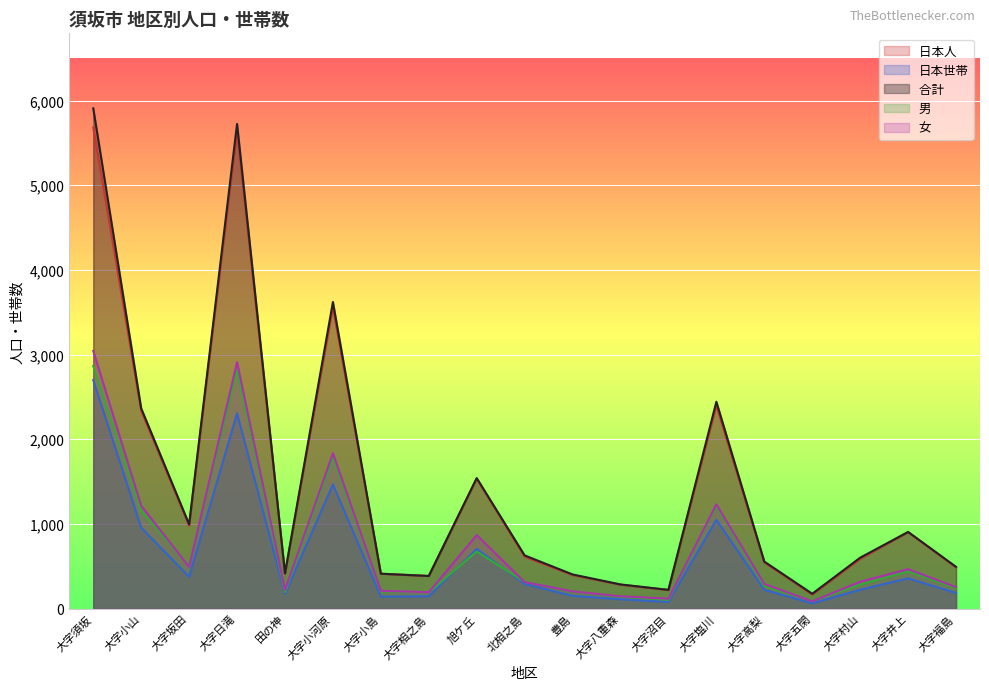

Reading left to right, transcribe all the data shown in this chart.

日本人　: 大字須坂=5683	大字小山=2338	大字坂田=980	大字日滝=5644	田の神=413	大字小河原=3559	大字小島=411	大字相之島=385	旭ケ丘=1534	北相之島=613	豊島=396	大字八重森=282	大字沼目=219	大字塩川=2398	大字高梨=545	大字五閑=166	大字村山=586	大字井上=903	大字福島=486
日本世帯: 大字須坂=2699	大字小山=955	大字坂田=375	大字日滝=2305	田の神=173	大字小河原=1466	大字小島=141	大字相之島=145	旭ケ丘=704	北相之島=291	豊島=150	大字八重森=110	大字沼目=78	大字塩川=1048	大字高梨=221	大字五閑=62	大字村山=223	大字井上=357	大字福島=184
合計　　: 大字須坂=5908	大字小山=2365	大字坂田=995	大字日滝=5724	田の神=416	大字小河原=3621	大字小島=412	大字相之島=385	旭ケ丘=1541	北相之島=628	豊島=403	大字八重森=285	大字沼目=221	大字塩川=2443	大字高梨=555	大字五閑=175	大字村山=601	大字井上=905	大字福島=493
男　　　: 大字須坂=2865	大字小山=1150	大字坂田=503	大字日滝=2814	田の神=196	大字小河原=1787	大字小島=202	大字相之島=192	旭ケ丘=673	北相之島=315	豊島=200	大字八重森=140	大字沼目=104	大字塩川=1212	大字高梨=265	大字五閑=89	大字村山=284	大字井上=439	大字福島=240
女　　　: 大字須坂=3043	大字小山=1215	大字坂田=492	大字日滝=2910	田の神=220	大字小河原=1834	大字小島=210	大字相之島=193	旭ケ丘=868	北相之島=313	豊島=203	大字八重森=145	大字沼目=117	大字塩川=1231	大字高梨=290	大字五閑=86	大字村山=317	大字井上=466	大字福島=253